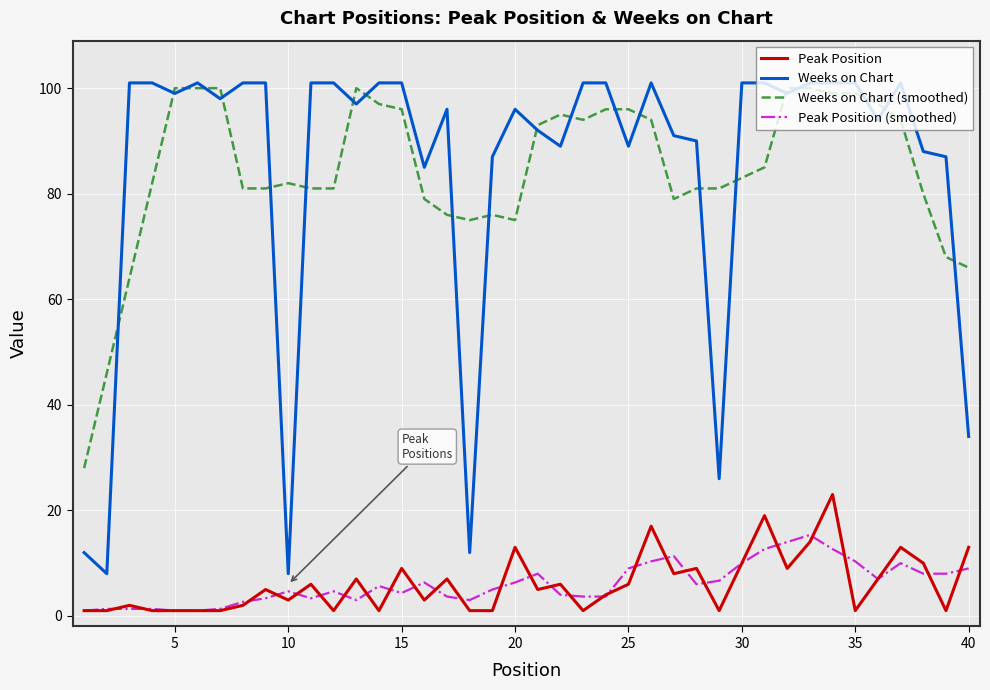

Rank the series by their maximum value, from lowest to highest.

Peak Position (smoothed), Peak Position, Weeks on Chart (smoothed), Weeks on Chart